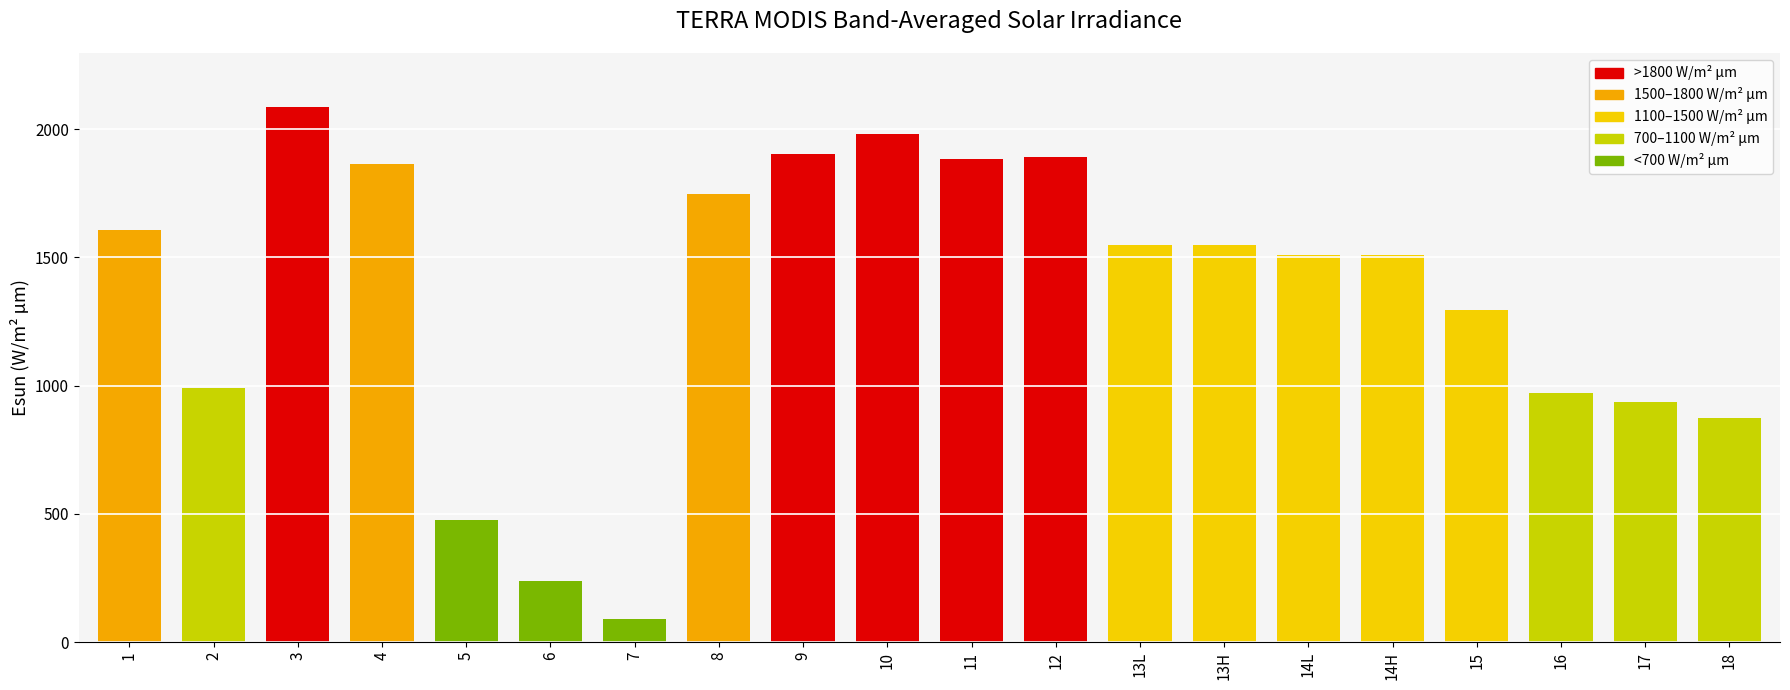

The value at 10 is 1980.9. True or false?

True